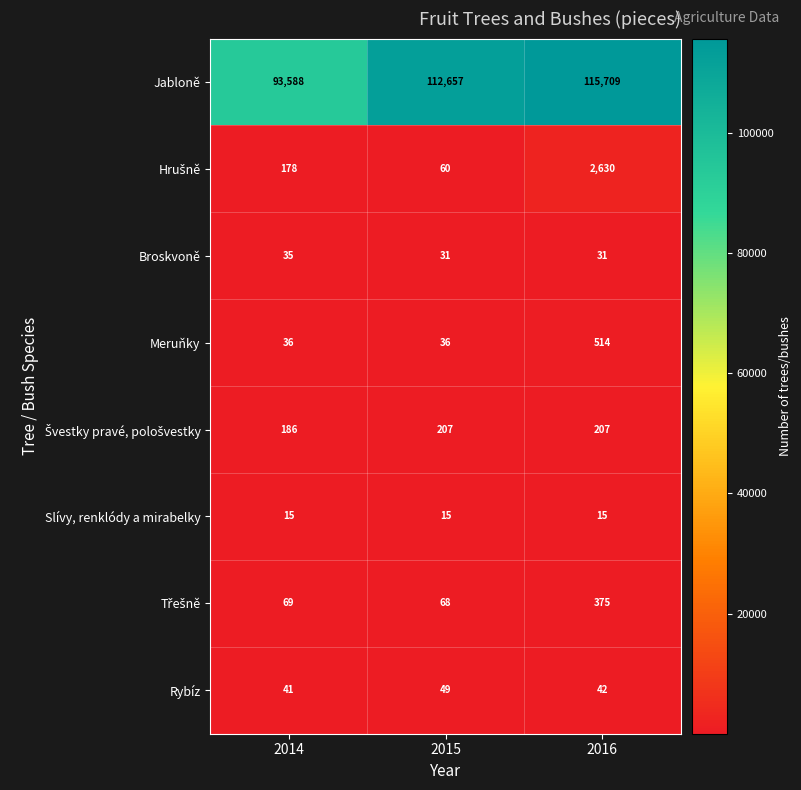

Count the number of data series in this chart.

8